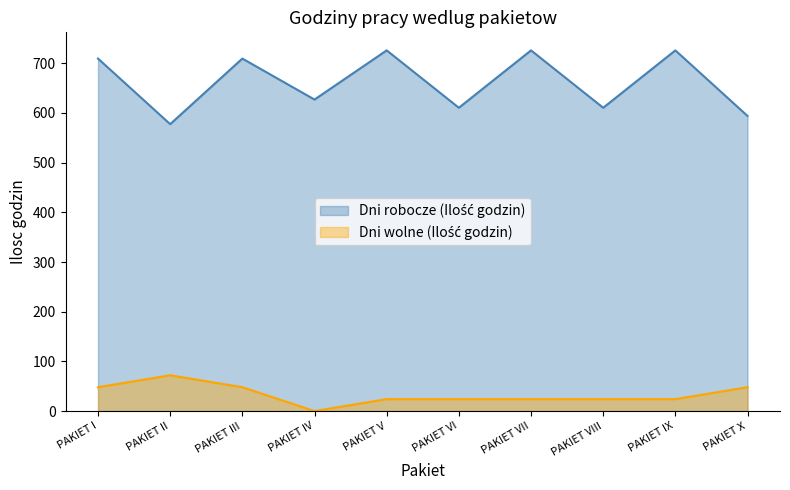

What is the difference between the second highest and second lowest values in the Dni wolne (Ilość godzin) series?

24.0